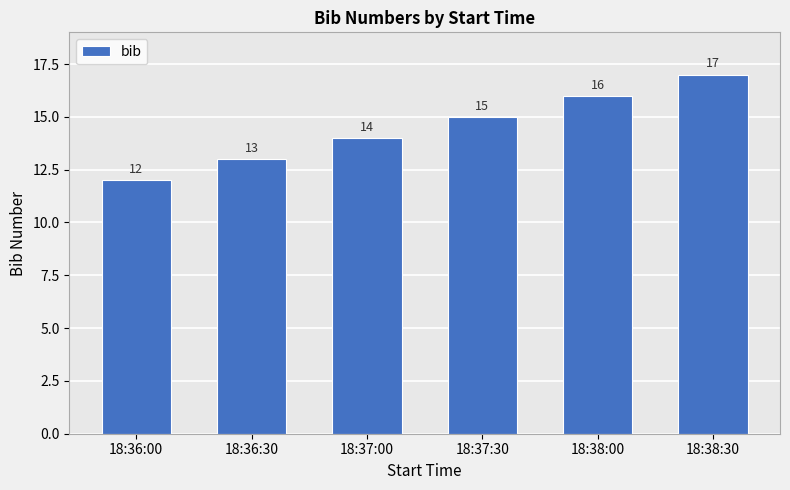

What is the change in value from 18:36:30 to 18:38:00?

+3